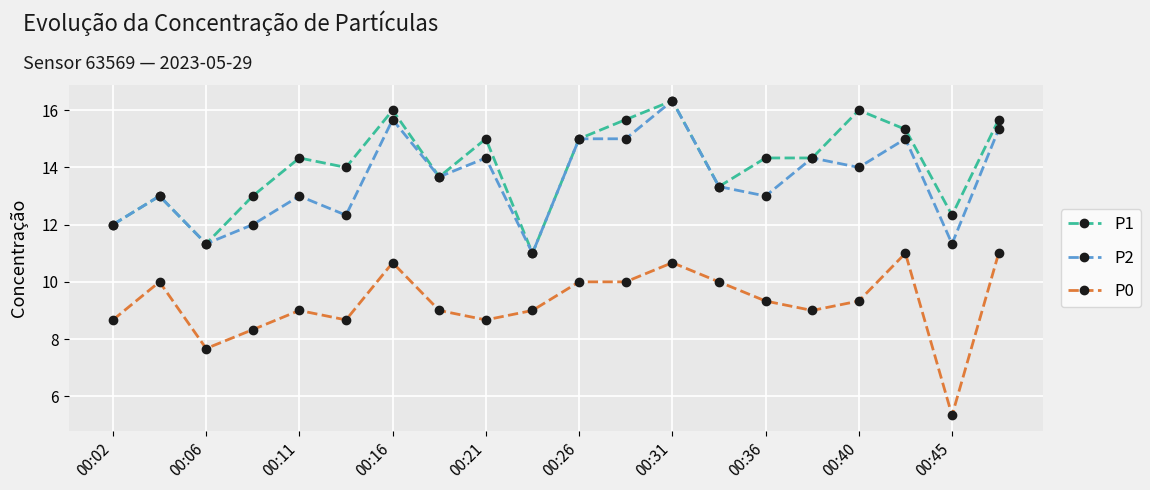

What is the highest value of the P2 series?

16.3